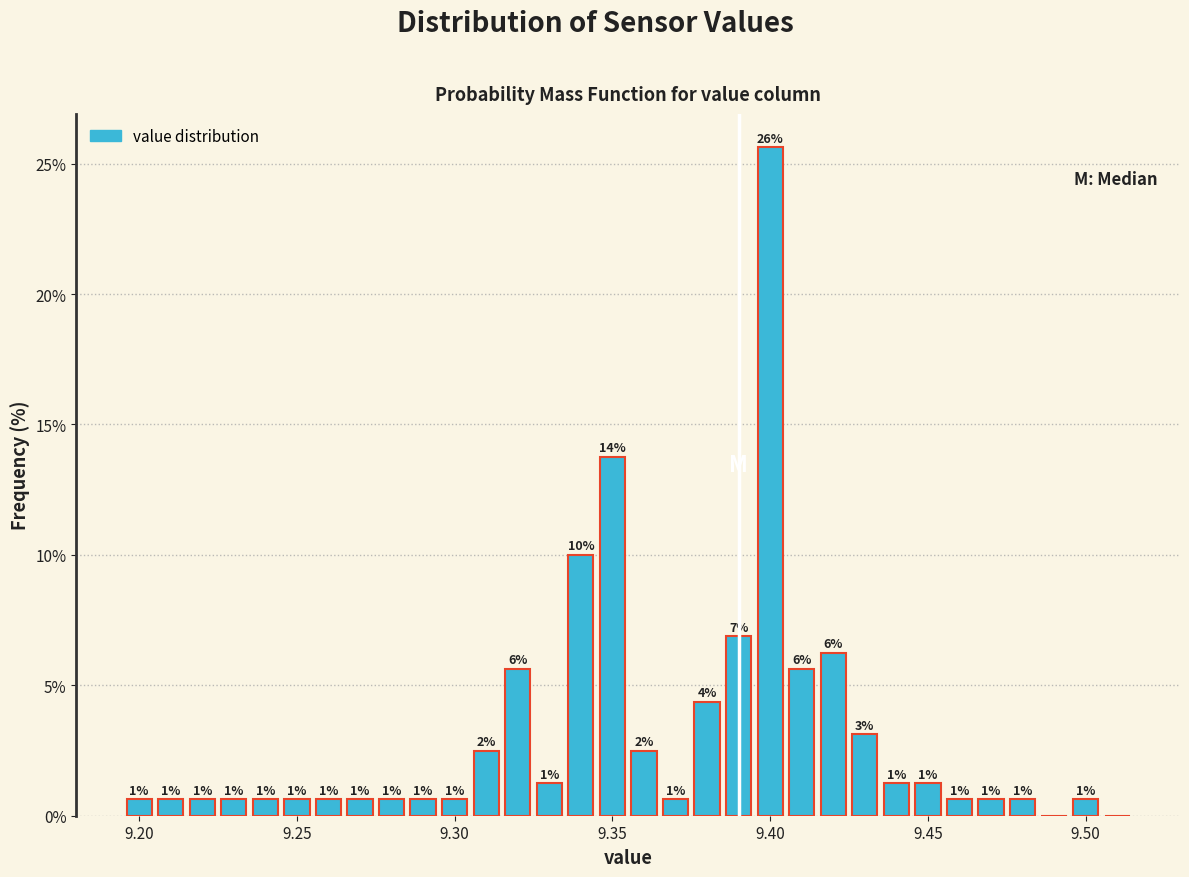

Around what value on the x-axis is the tallest bar? Give the approximate position of its centre, as read against the axis.

9.400